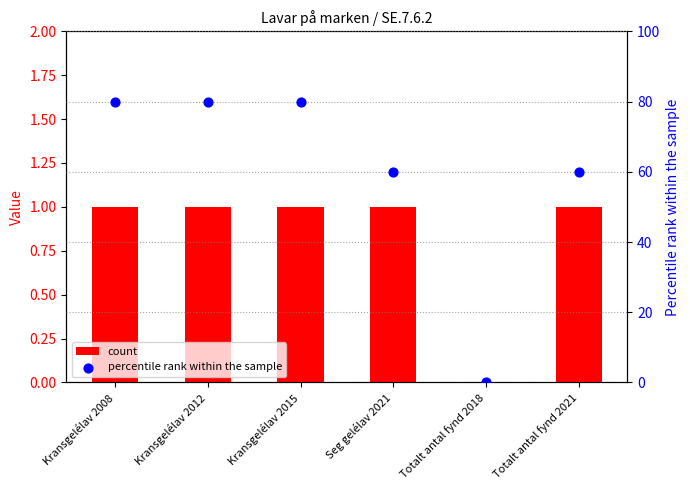

Which series has the widest spread of Y values?

percentile rank within the sample